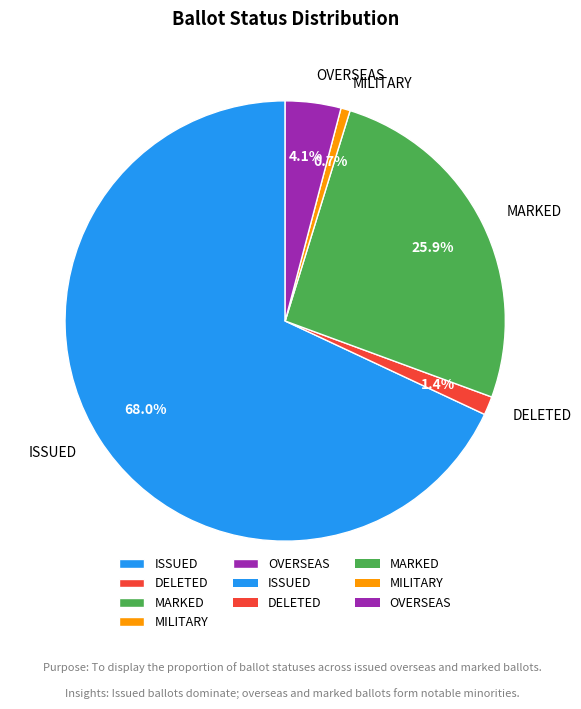

What is the smallest slice in the pie chart?

MILITARY